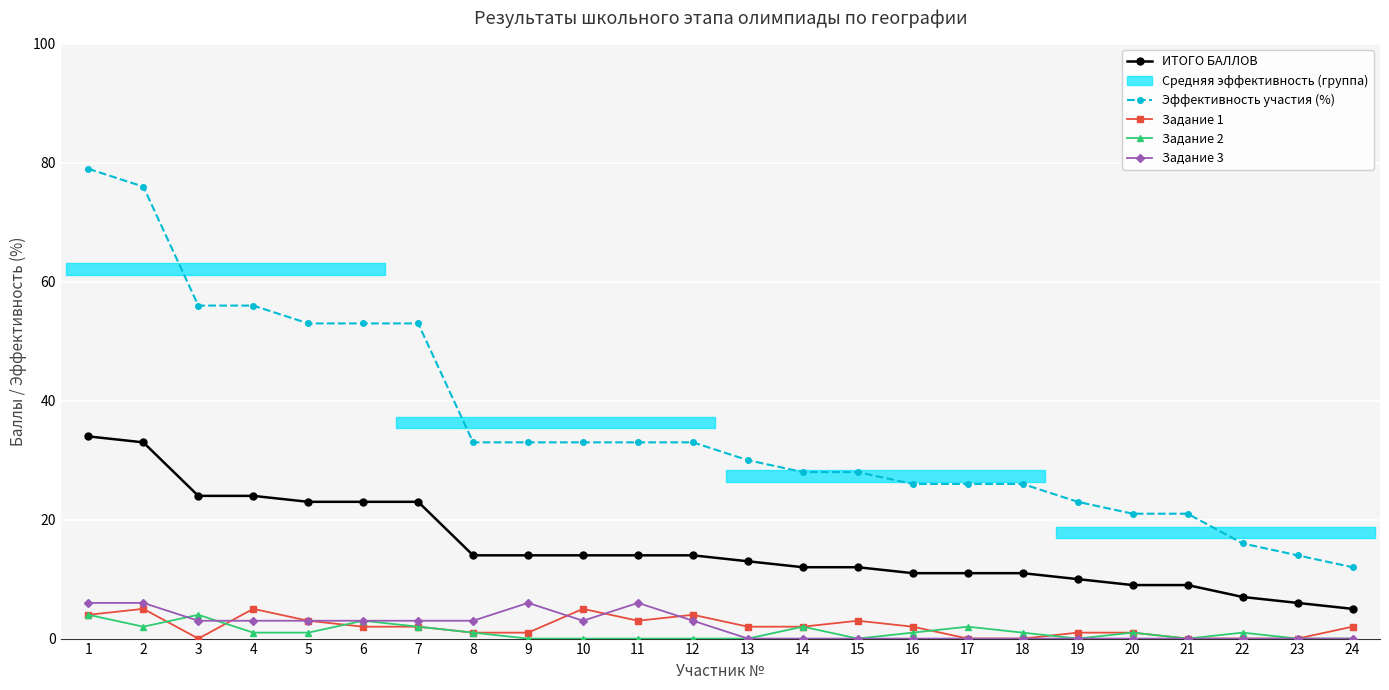

True or false: Эффективность участия (%) and Задание 2 cross at least once.

False